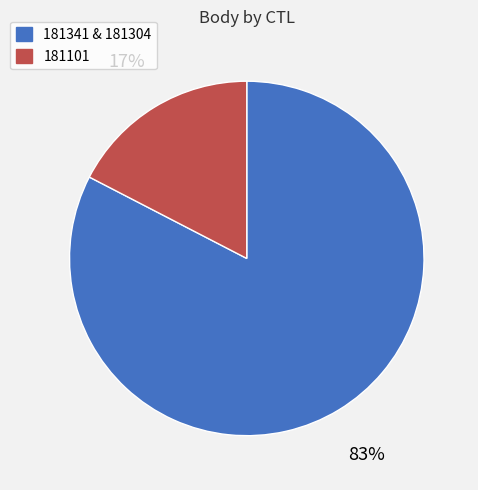

To the nearest percent, what is the average slice percentage?

50%